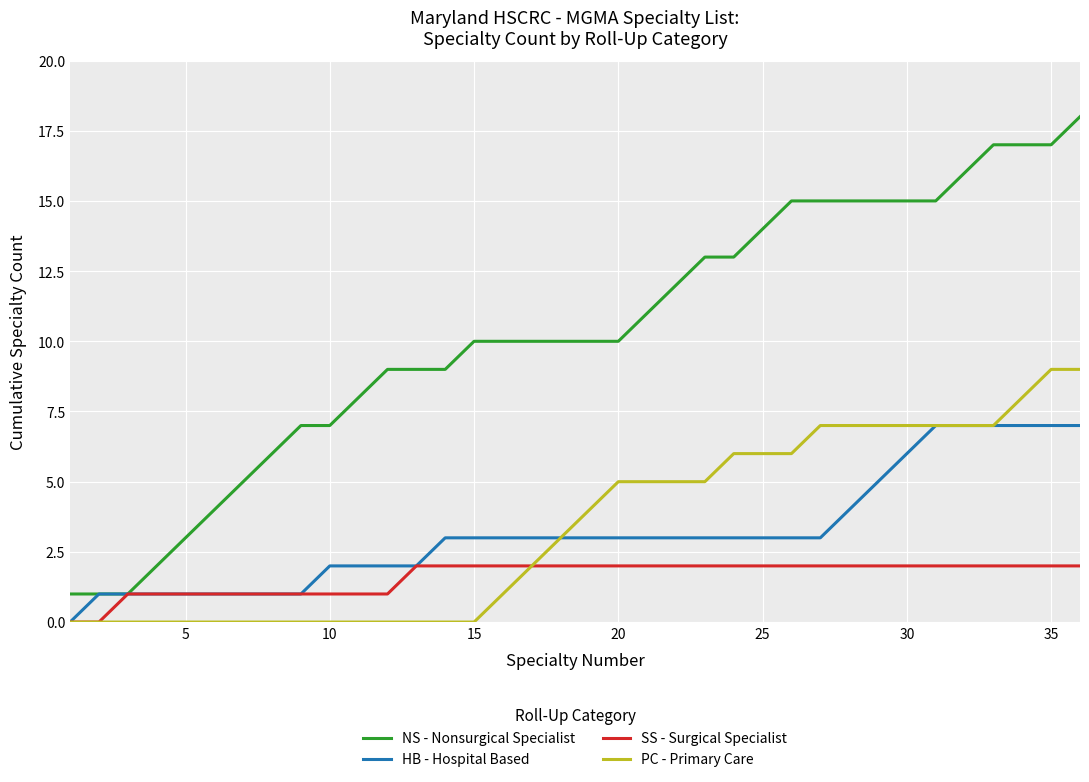

List the series in order of their peak value, highest first.

NS - Nonsurgical Specialist, PC - Primary Care, HB - Hospital Based, SS - Surgical Specialist